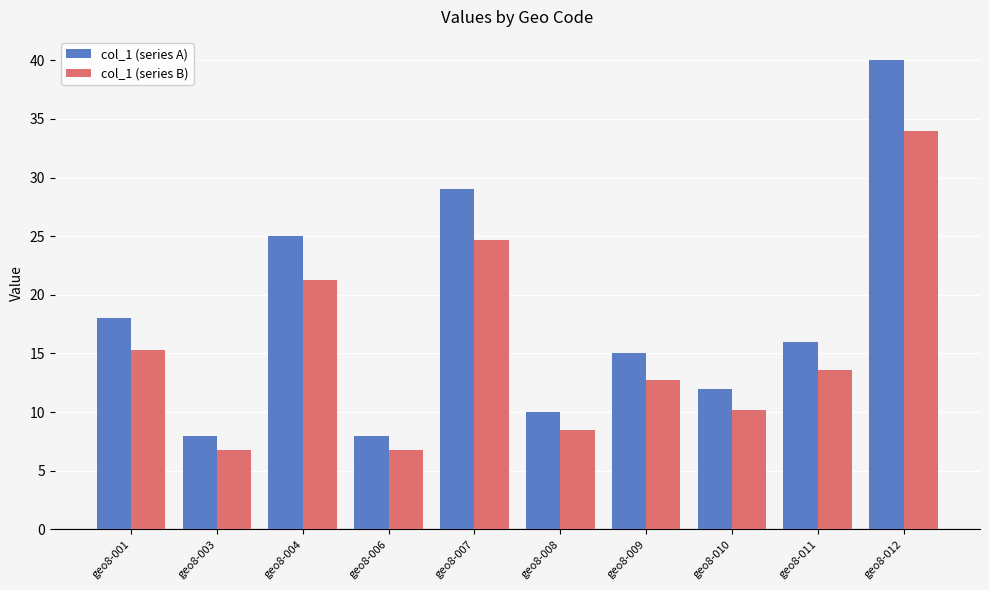

At which category is the sum across all series the highest?

geo8-012